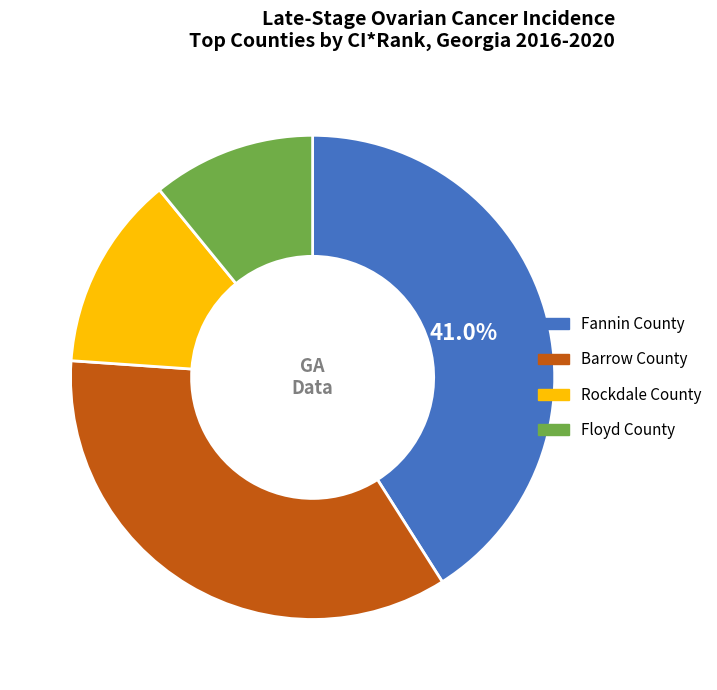

How many segments does this pie chart have?

4